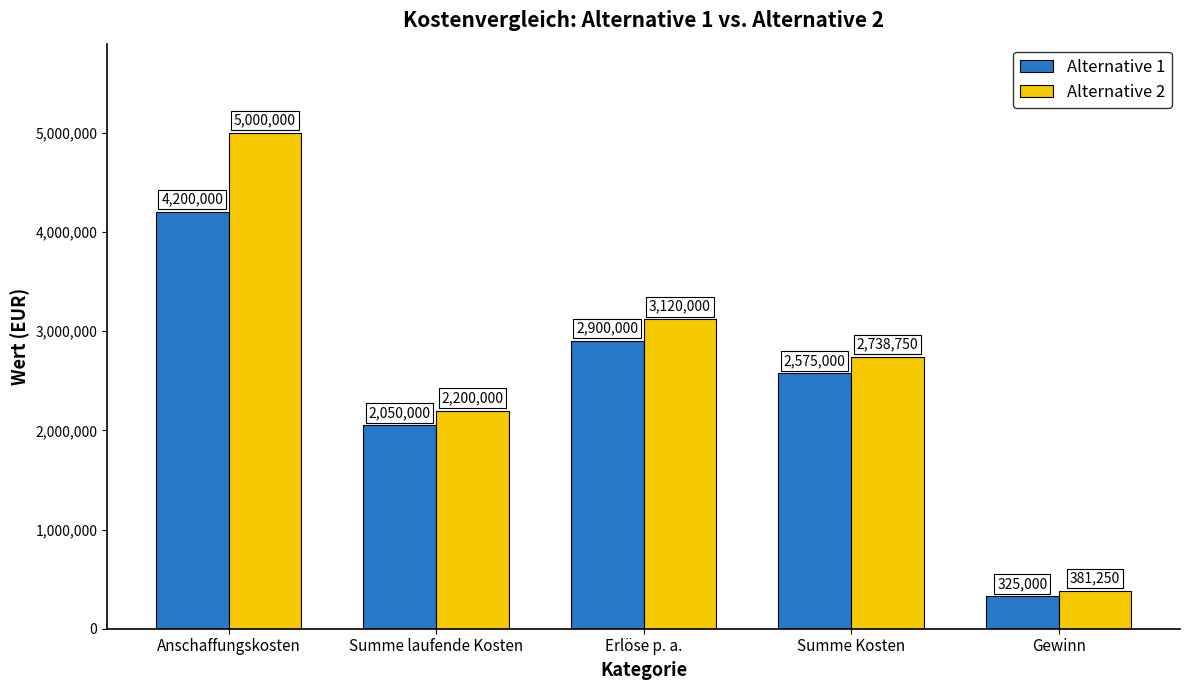

Rank the categories by Alternative 1 value from highest to lowest.

Anschaffungskosten, Erlöse p. a., Summe Kosten, Summe laufende Kosten, Gewinn